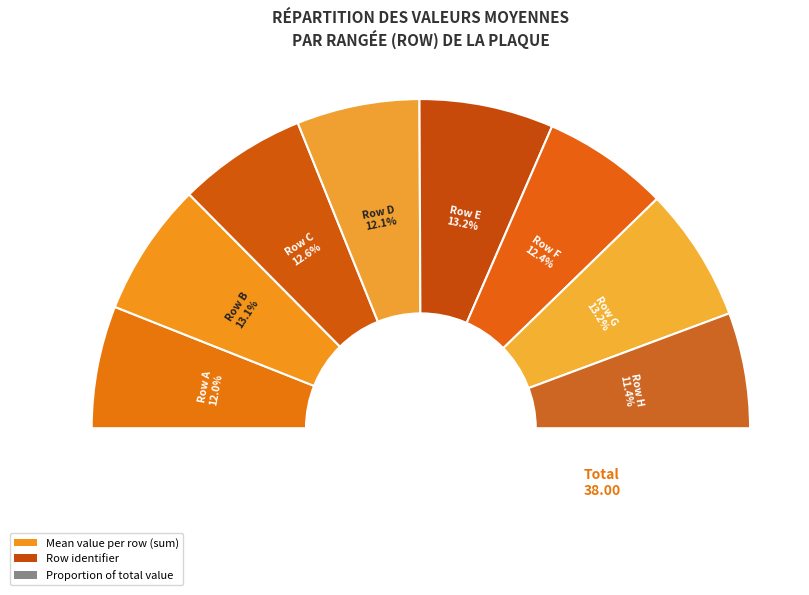

Is H the majority of the pie?

No